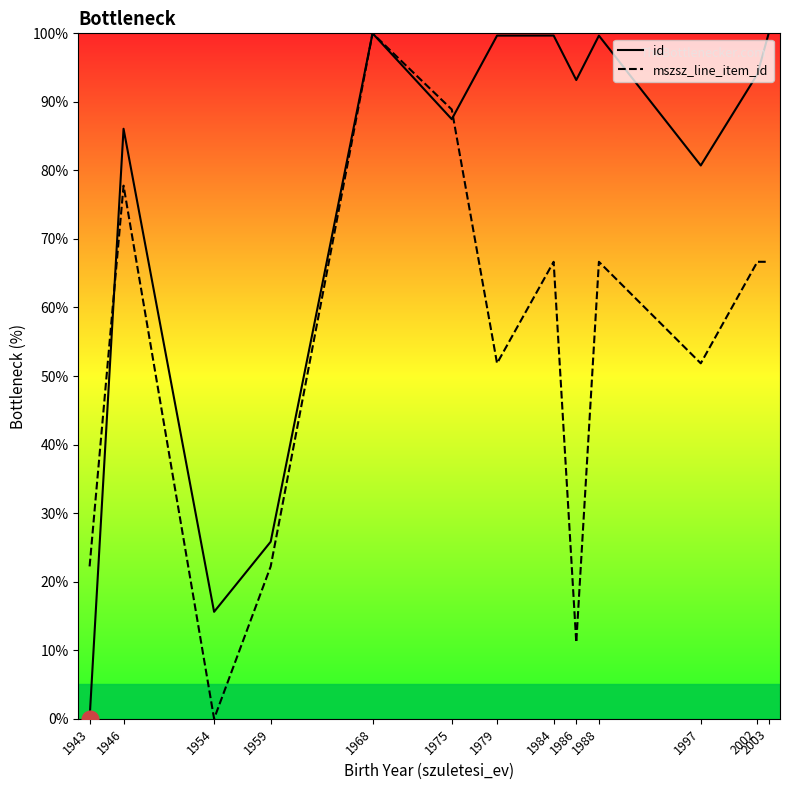

At which label does id reach its minimum?

1943